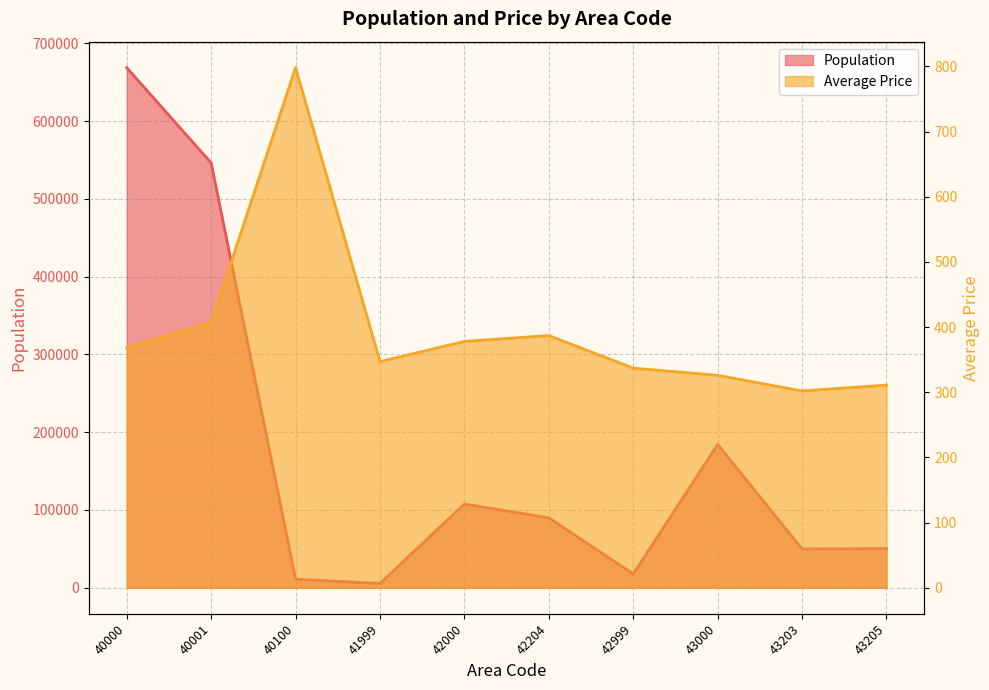

The value of Population at 42000 is 147014. True or false?

False